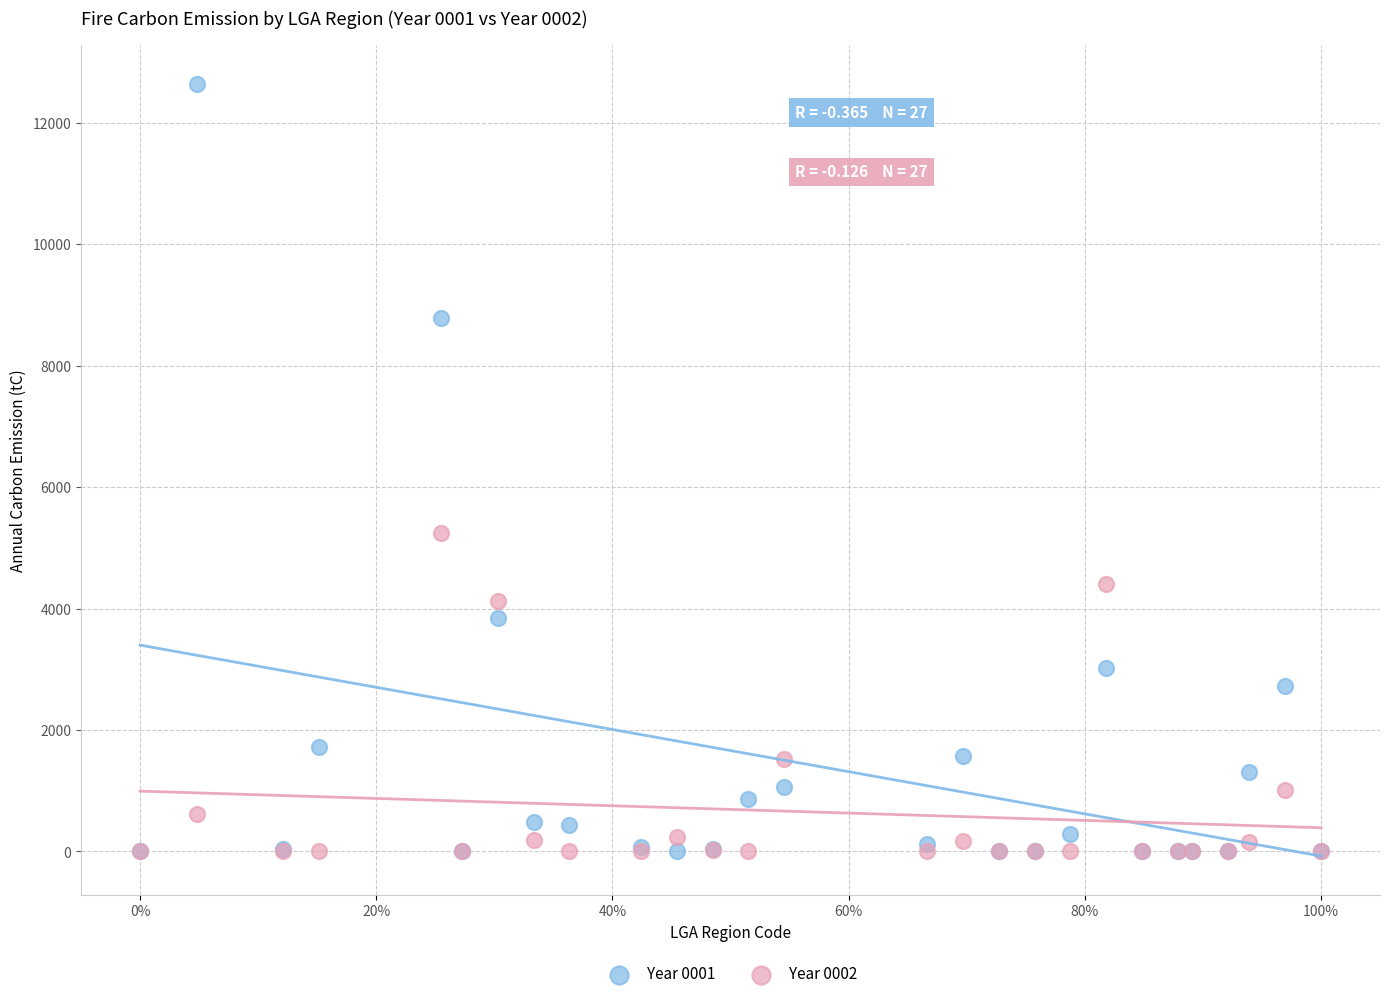

Across all series, what Y value is closest to 6324?

5248.3